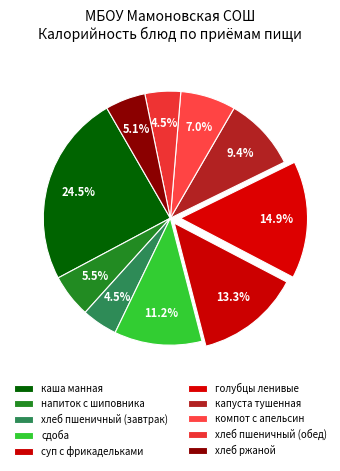

What is the total percentage of голубцы ленивые and напиток с шиповника?

20.5%